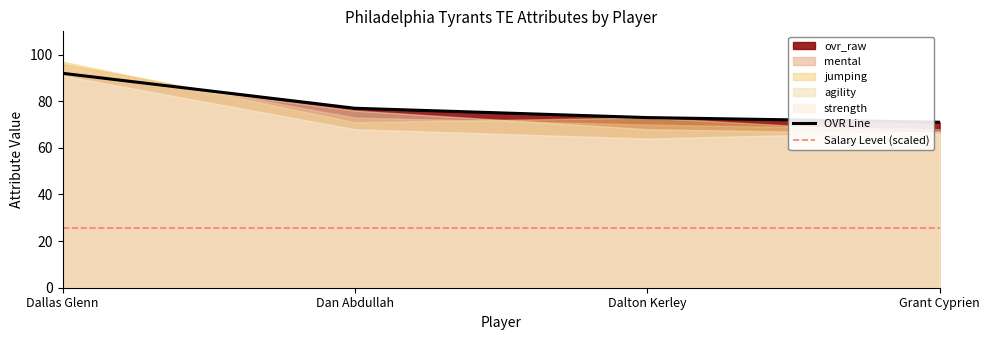

Which label corresponds to the smallest value in the chart?

Grant Cyprien